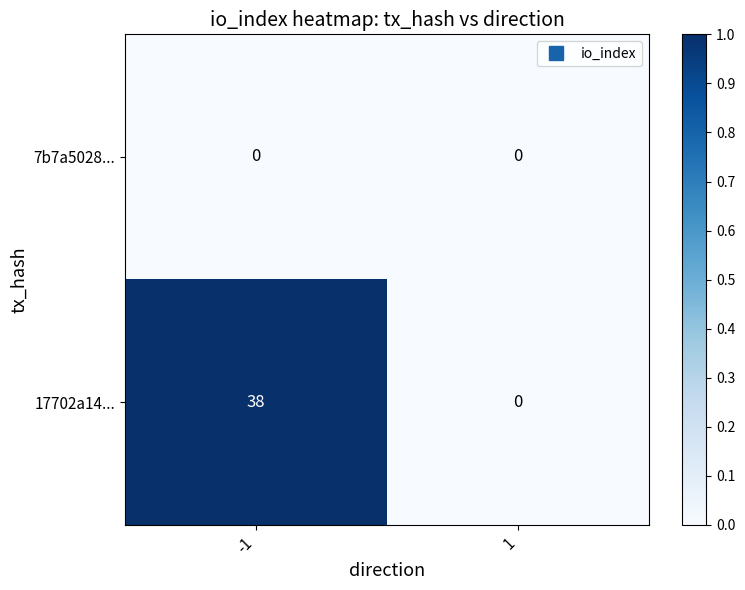

True or false: 7b7a5028... has a value of 0 at 1.

True